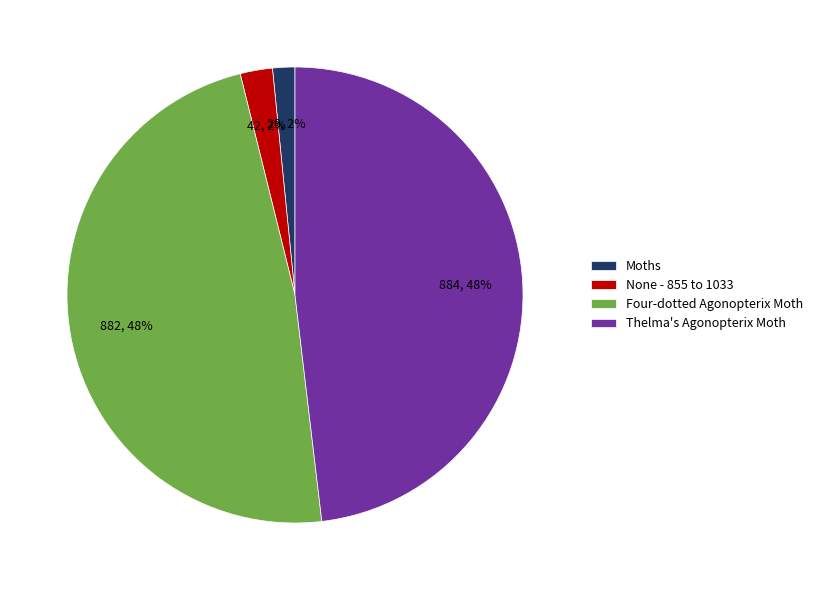

Which has a higher value, Moths or Thelma's Agonopterix Moth?

Thelma's Agonopterix Moth